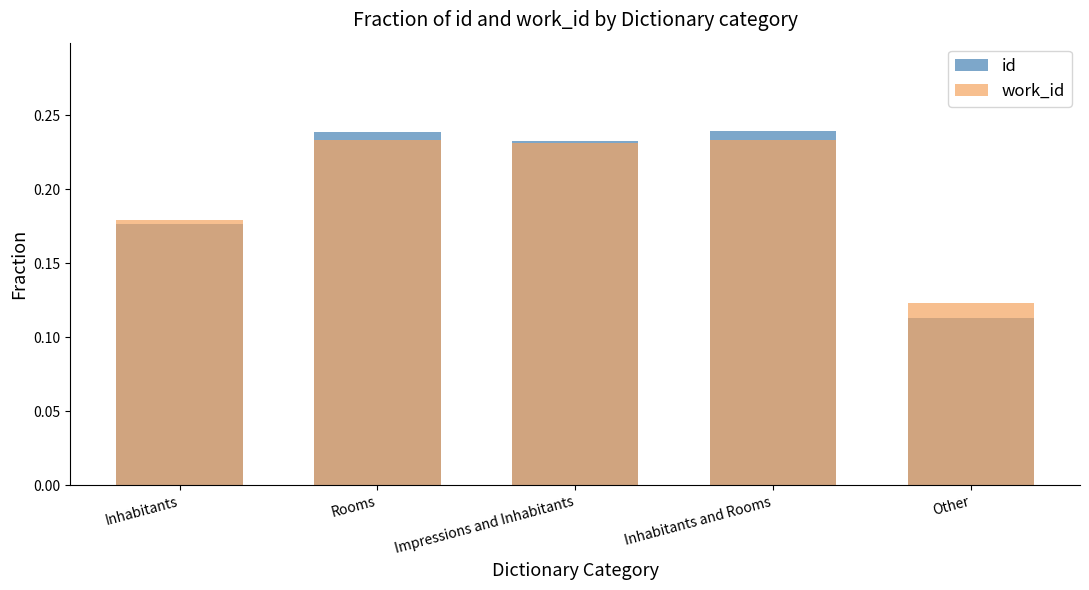

What position from the right is Rooms?

4